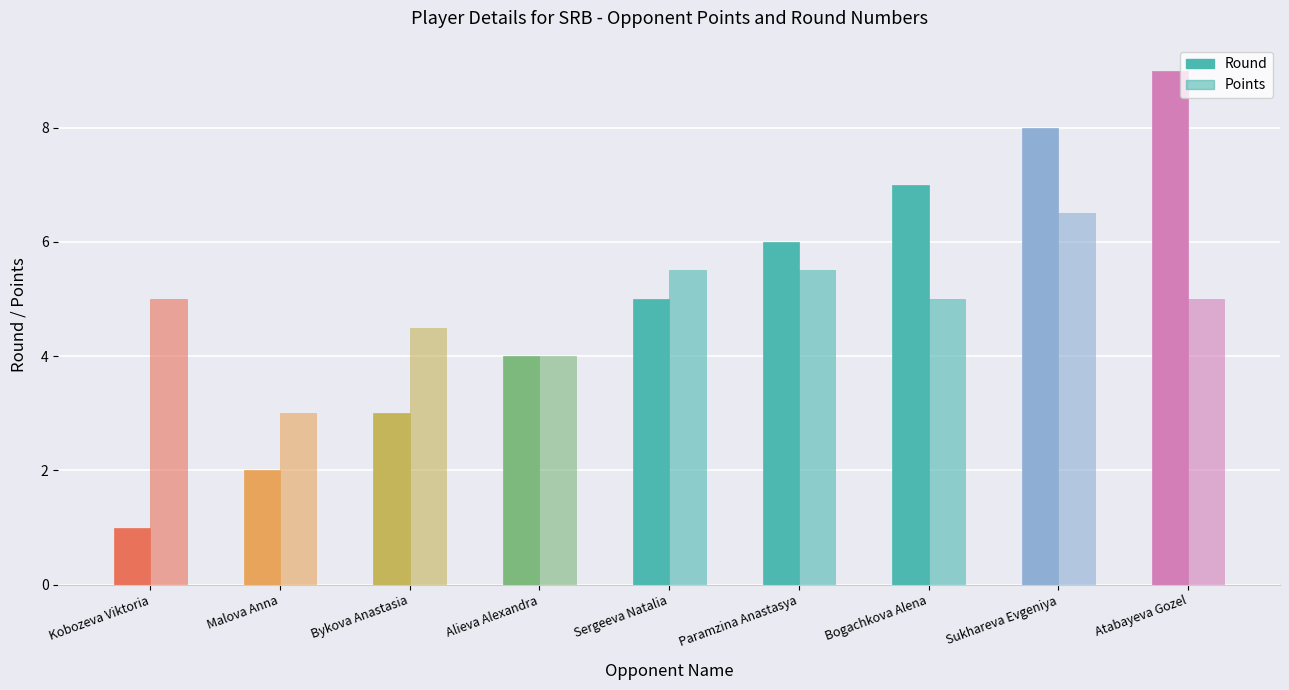

What is the approximate value of Round at Alieva Alexandra?

4.0